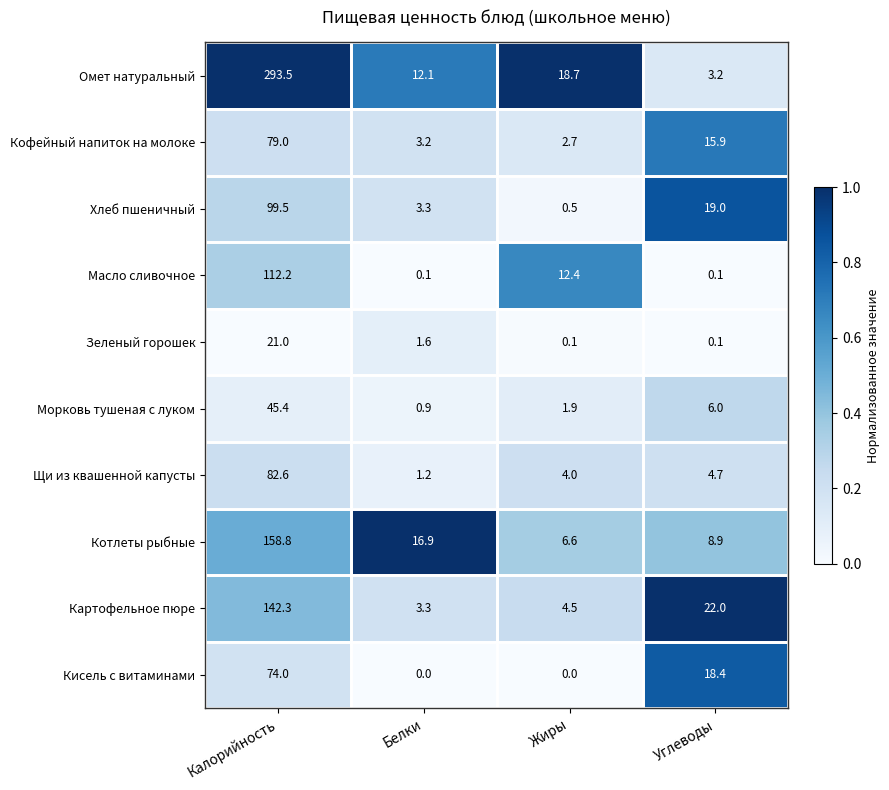

How many data points does each series have?

4